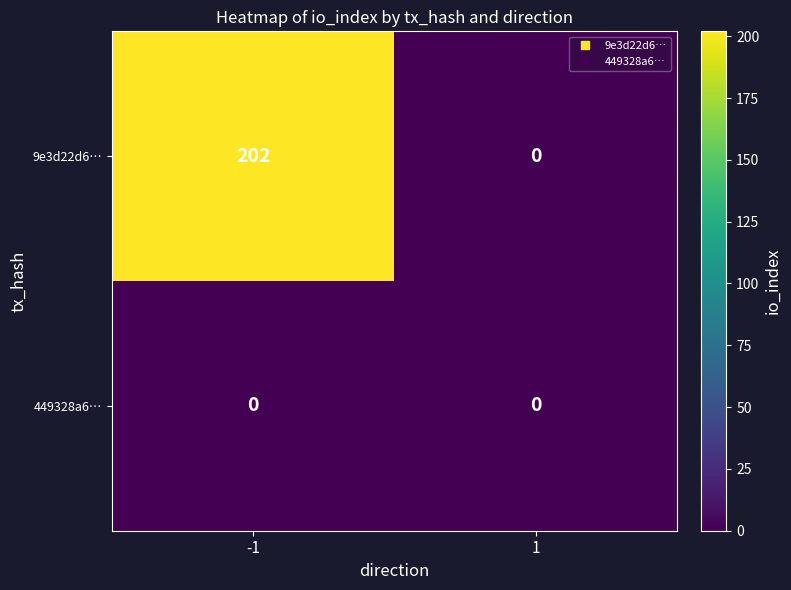

What is the total value across all series at -1?

202